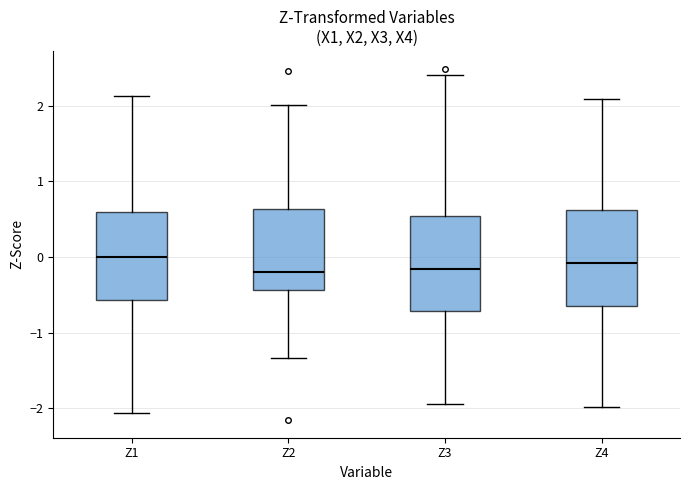

Reading left to right, transcribe this box plot: for each box, give where its median line is, the range the box spans, and where its two whiskers end, as read against the y-axis. The values are not printed on the chart, so give them approximately, as read against the axis.

Z1: median 0.0, box -0.6 to 0.6, whiskers -2.1 to 2.1
Z2: median -0.2, box -0.4 to 0.6, whiskers -1.3 to 2.0
Z3: median -0.2, box -0.7 to 0.5, whiskers -1.9 to 2.4
Z4: median -0.1, box -0.6 to 0.6, whiskers -2.0 to 2.1